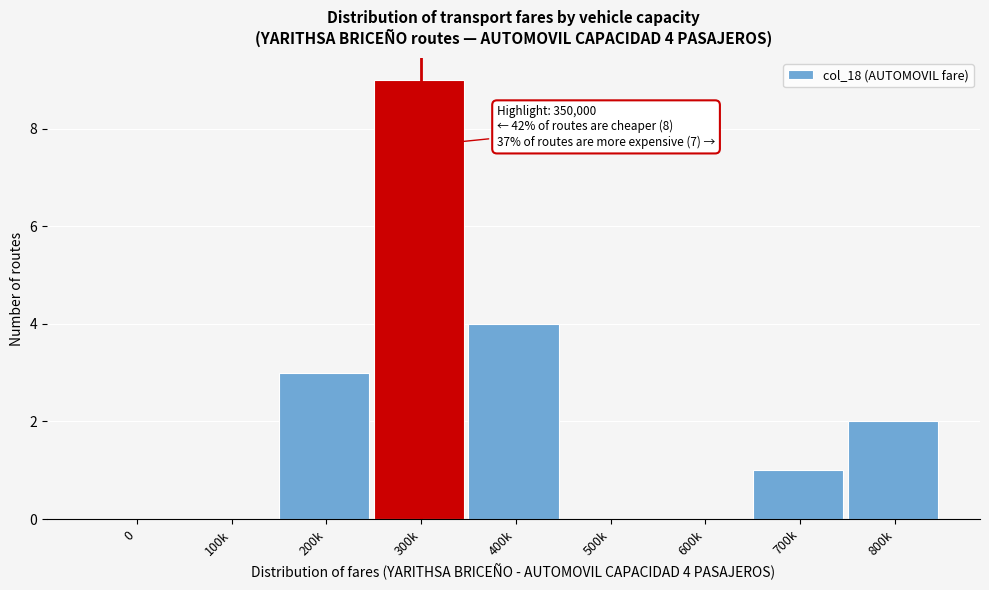

Reading left to right, extract all data points from this chart.

0=0	100k=0	200k=3	300k=9	400k=4	500k=0	600k=0	700k=1	800k=2